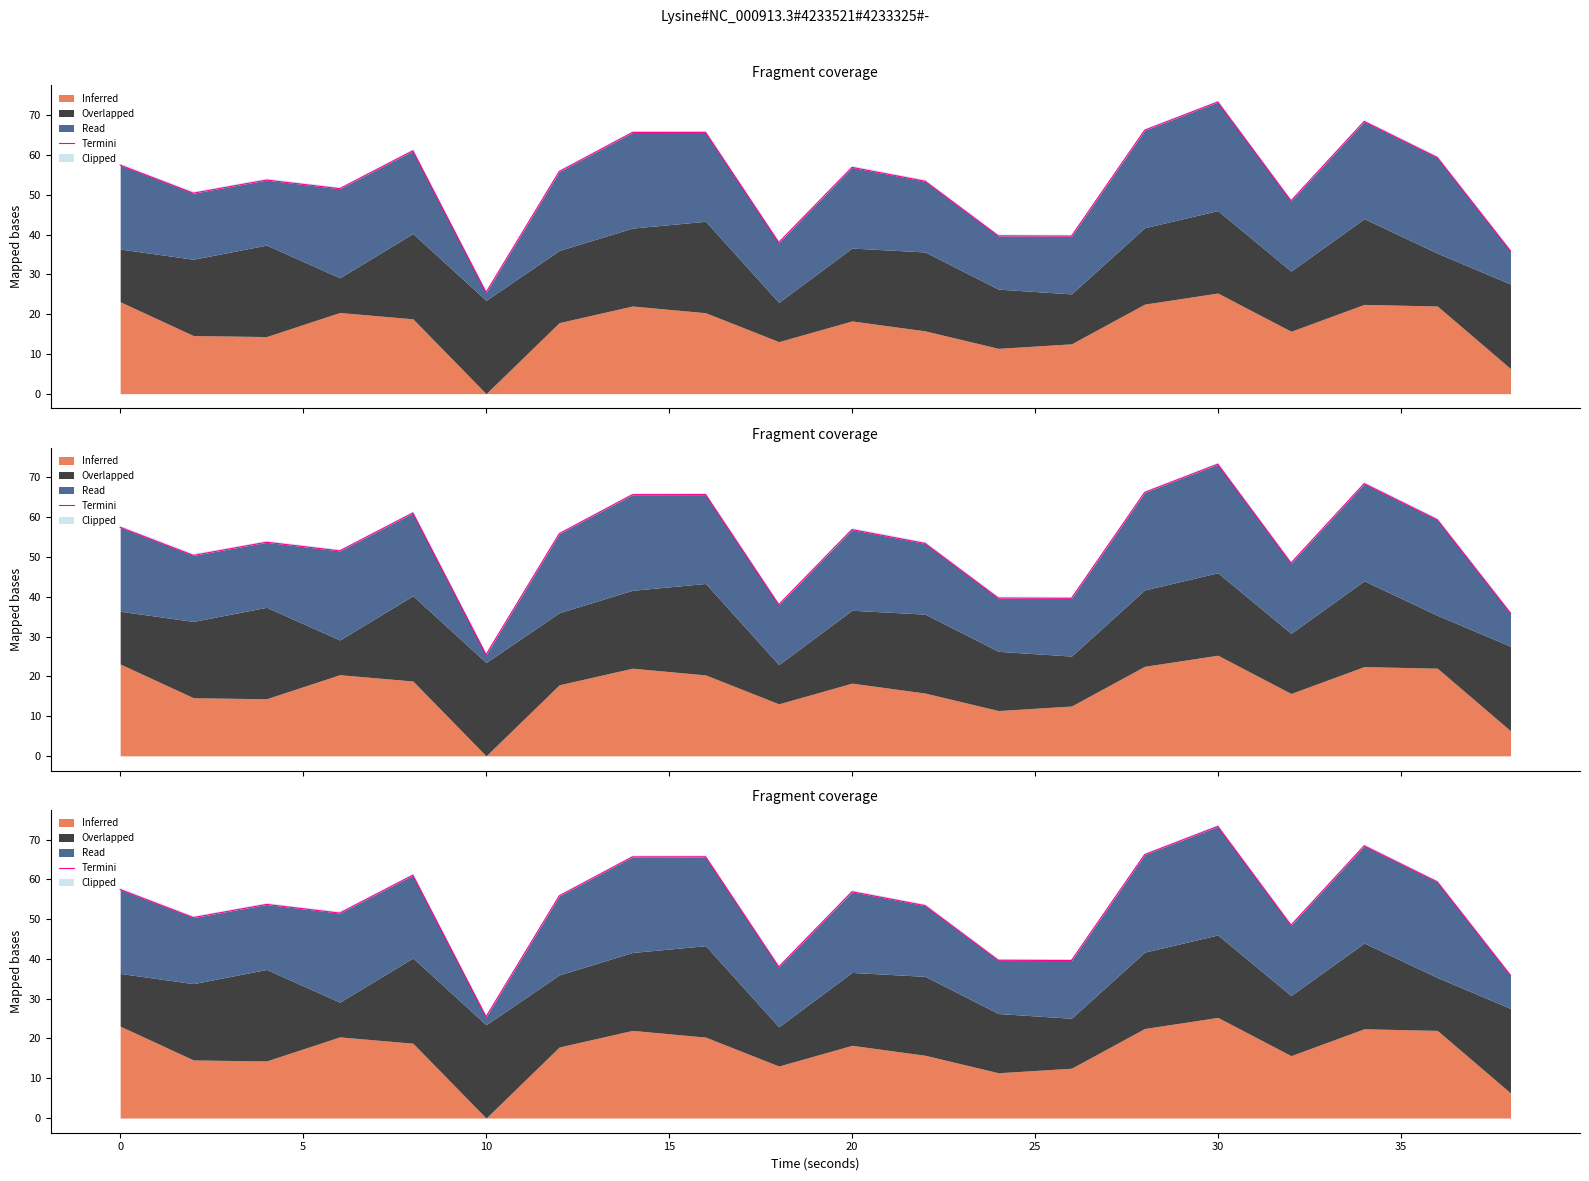

What is the minimum value shown in the chart?

25.5